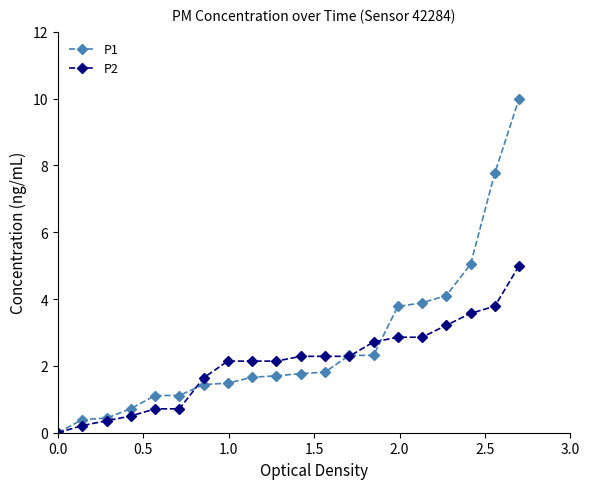

Does the chart display data point markers on the line(s)?

Yes